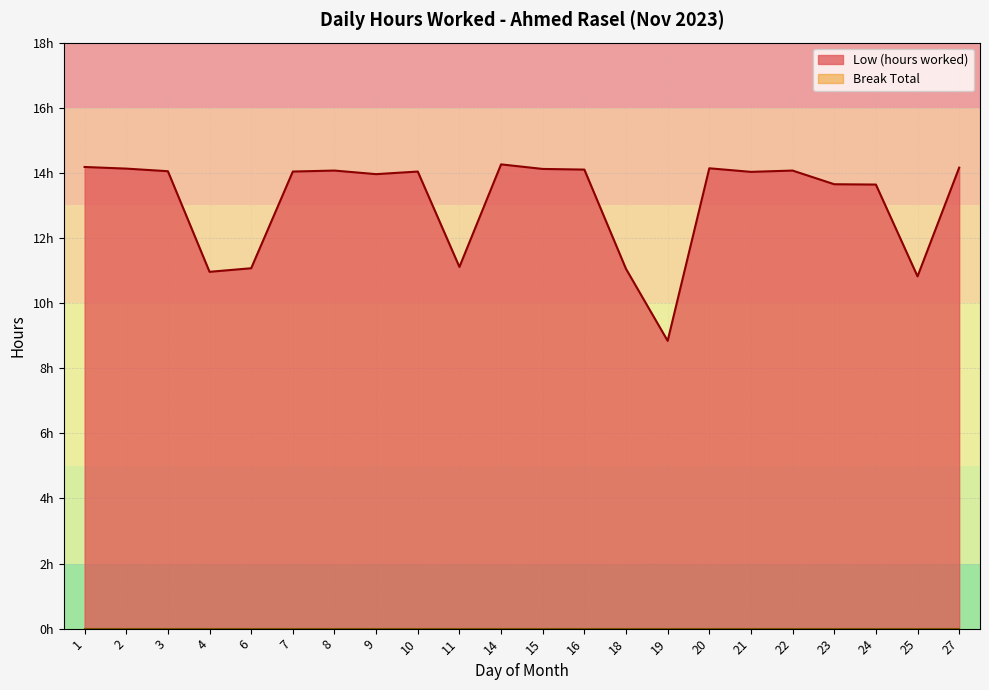

At which category does the data reach its first local valley?

4